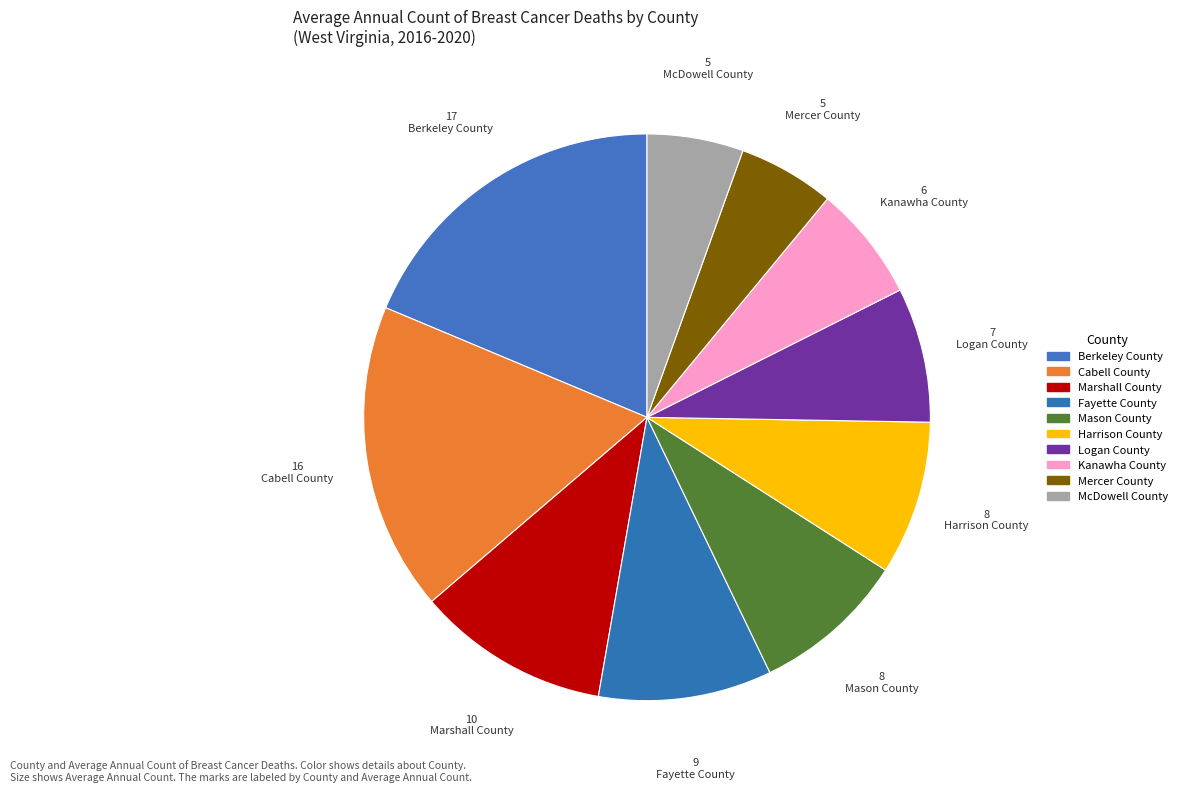

How many segments does this pie chart have?

10